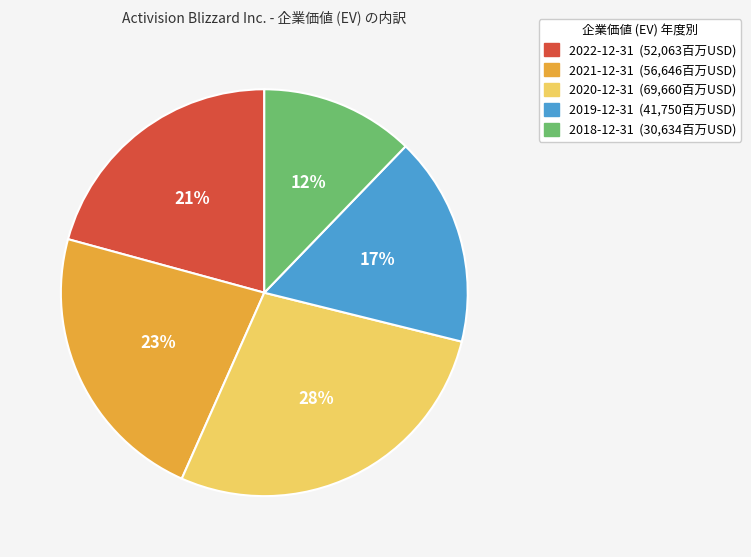

Is it true that 2022-12-31 is 21% of the pie?

True